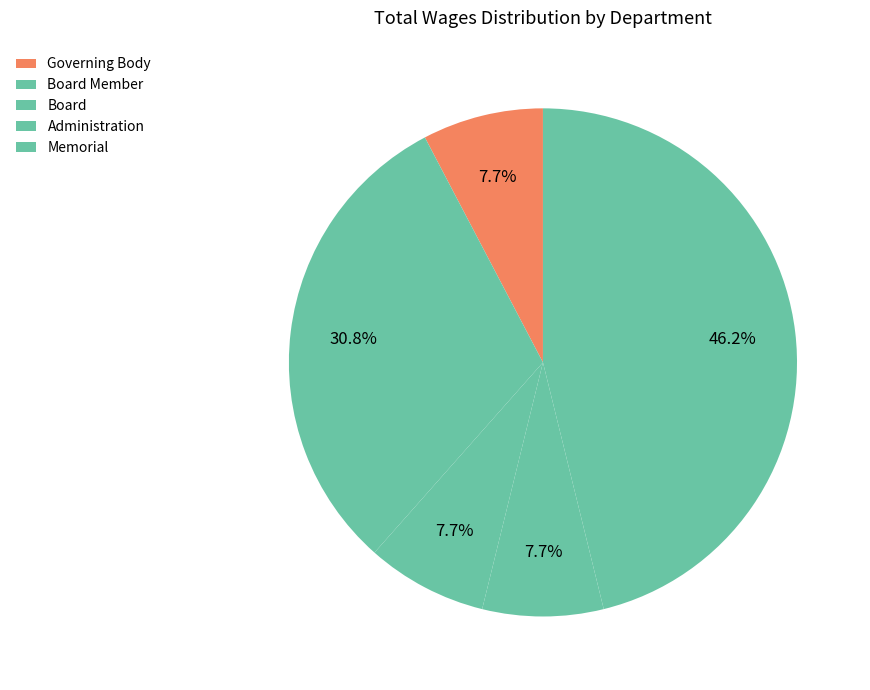

How many segments does this pie chart have?

5